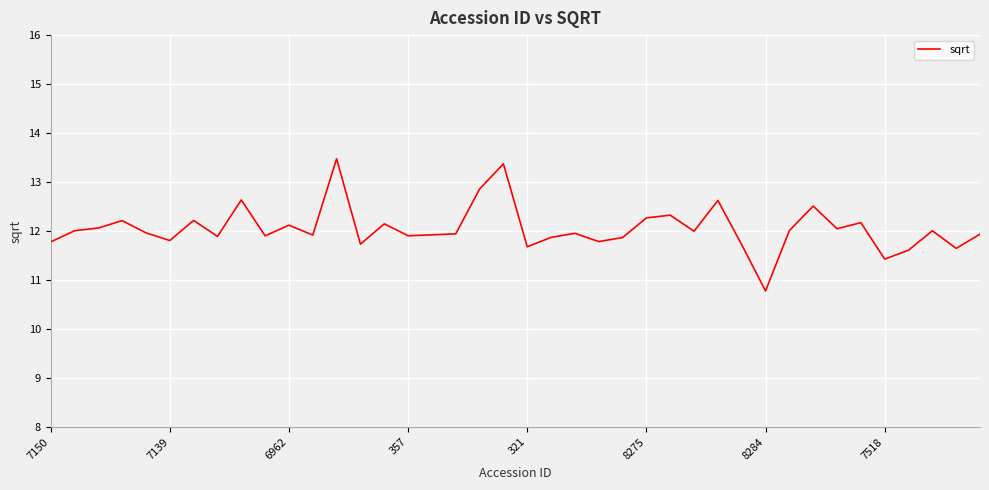

What is the greatest value displayed?

13.5